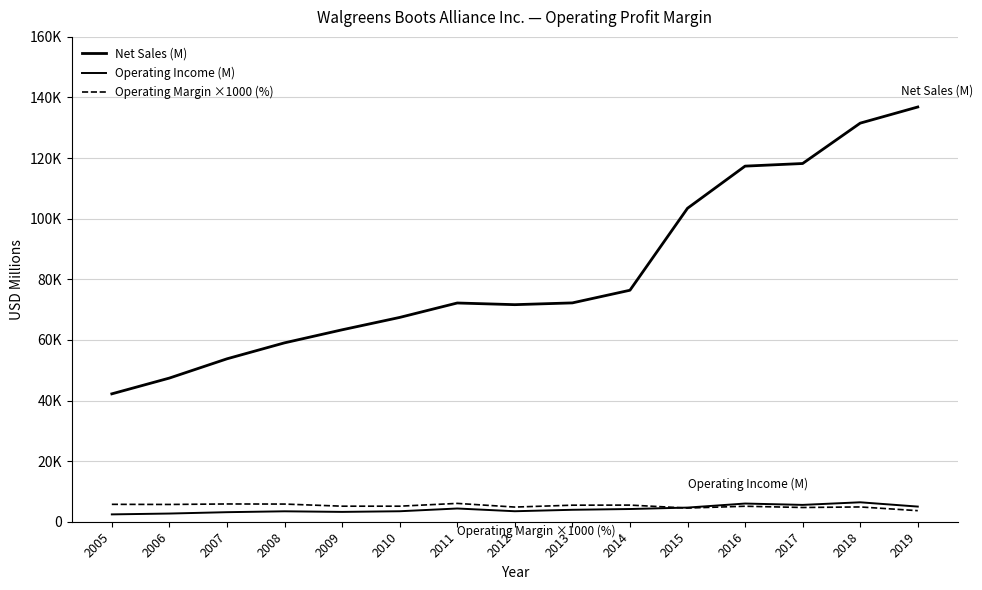

At which category does Operating Income (M) reach its first local valley?

2009